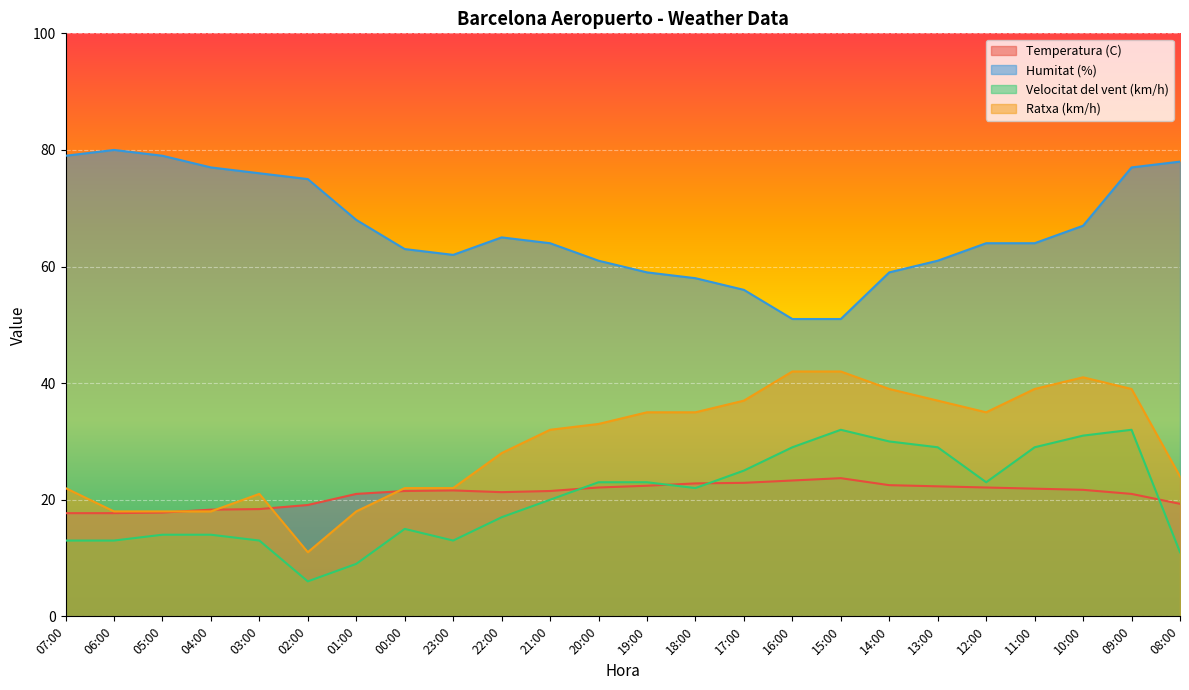

True or false: Velocitat del vent (km/h) and Humitat (%) intersect in this chart.

False